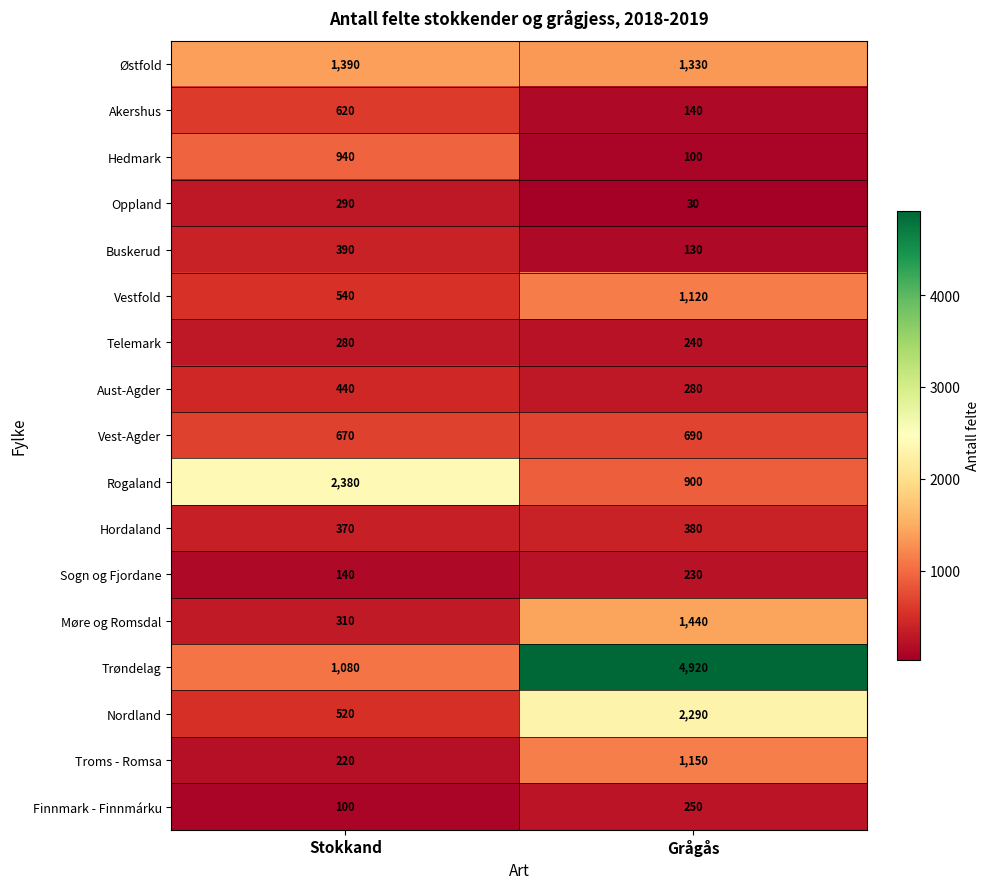

Count the number of data series in this chart.

17